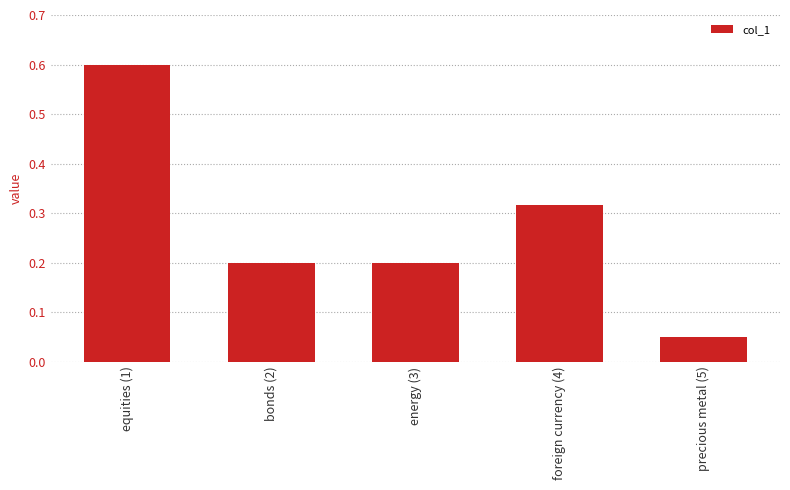

What position from the left is bonds (2)?

2